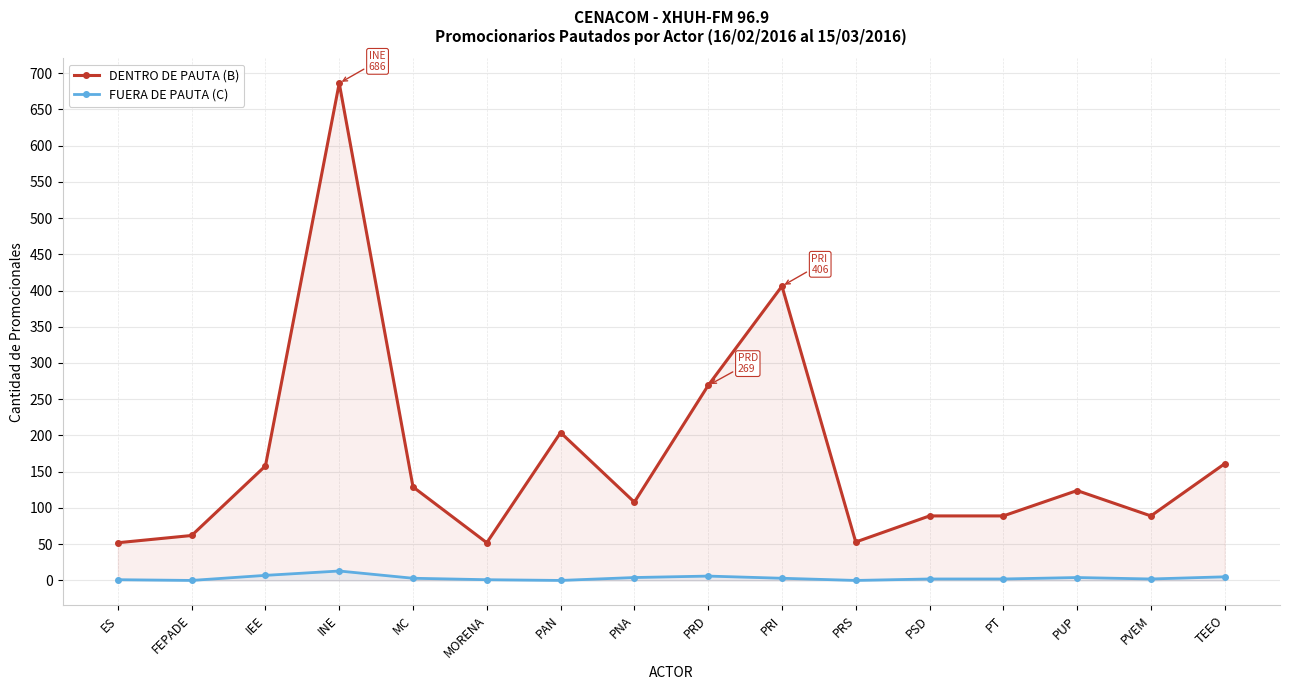

List the series in order of their overall mean, lowest first.

FUERA DE PAUTA (C), DENTRO DE PAUTA (B)